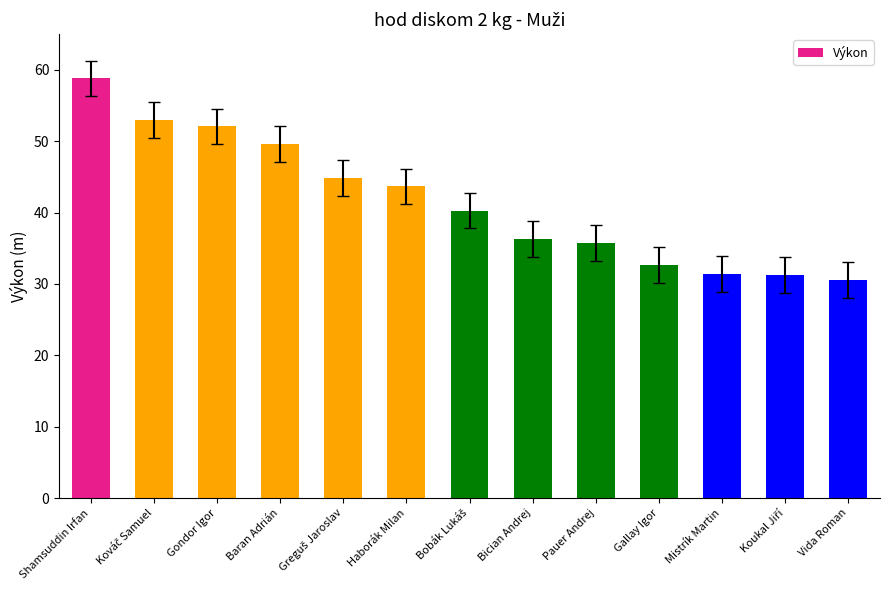

What is the difference between the values at Shamsuddin Irfan and Haborák Milan?

15.1